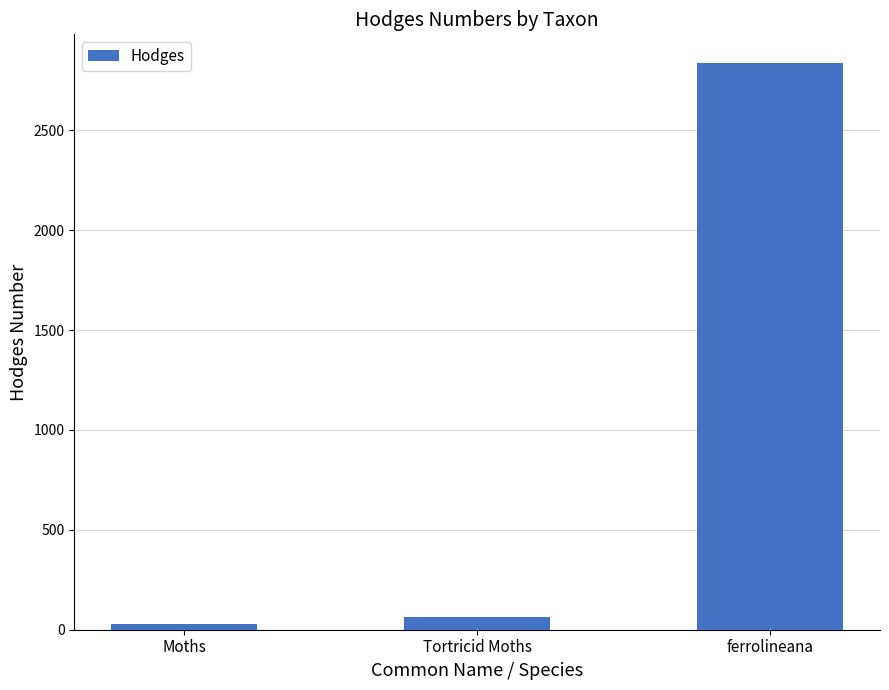

Reading left to right, what are all the values shown in this chart?

29.0	62.1	2838.1